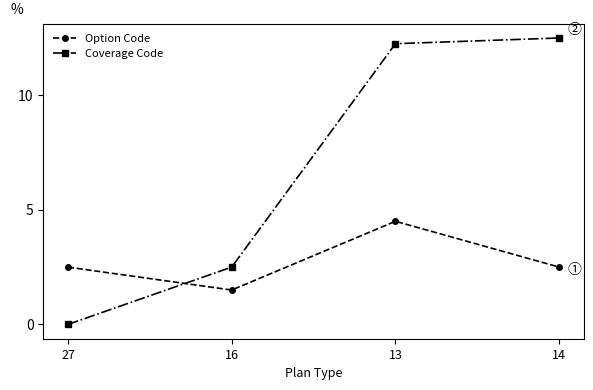

What is the difference between the maximum and minimum values in the Coverage Code series?

12.5